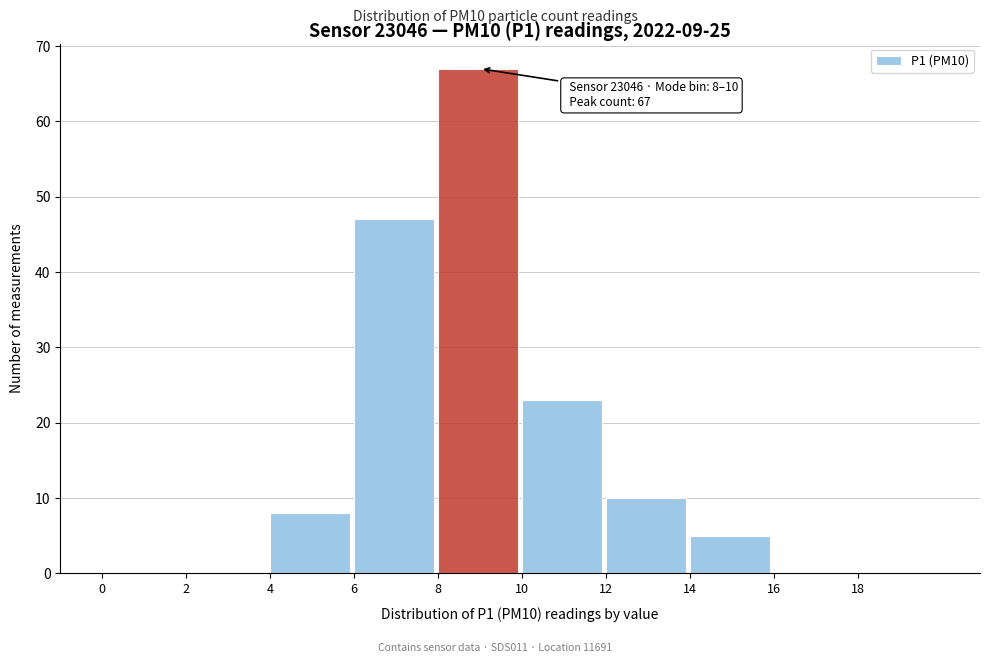

Over which range of the x-axis is the bar tallest?

8 to 10